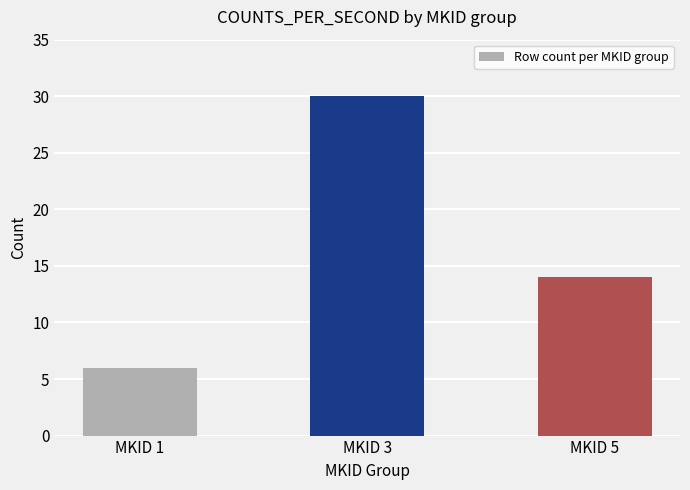

How many values are between 6 and 30?

3